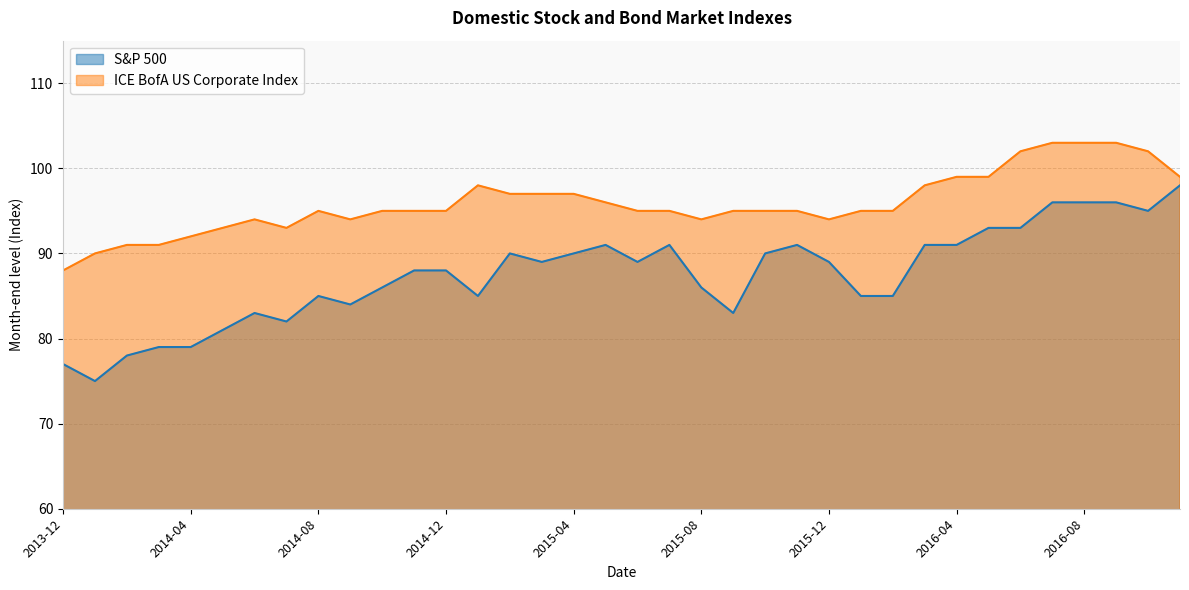

Which series has the largest total across all categories?

ICE BofA US Corporate Index